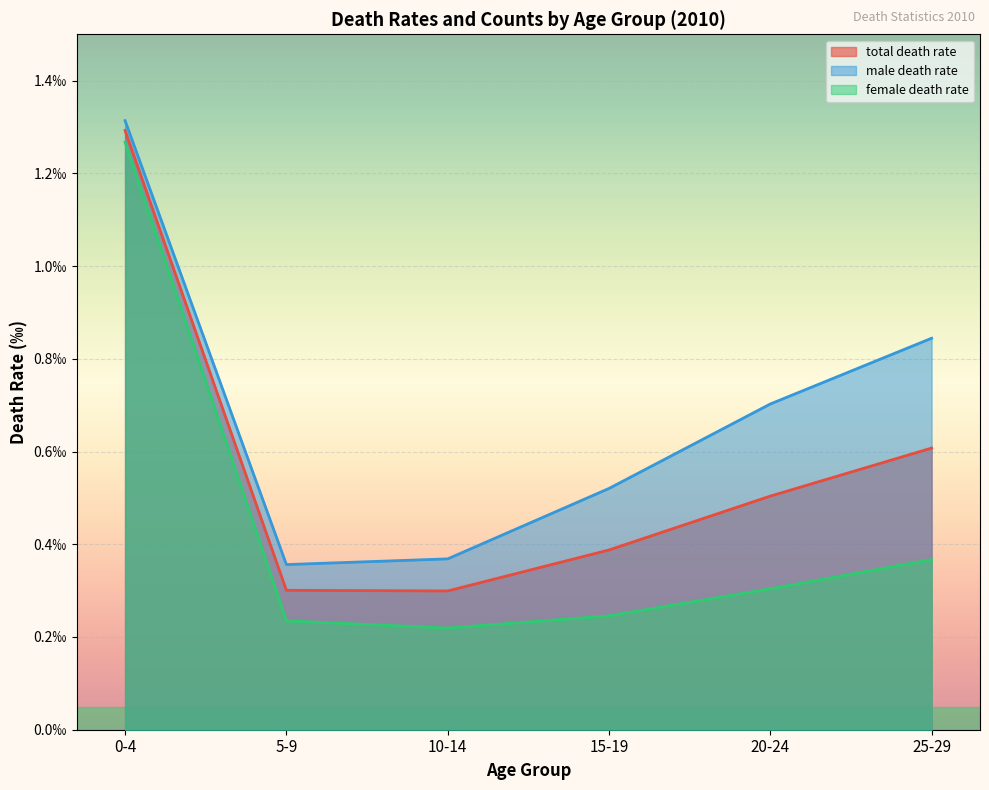

Reading right to left, extract all data points from this chart.

total death rate: 25-29=0.6	20-24=0.5	15-19=0.4	10-14=0.3	5-9=0.3	0-4=1.3
male death rate: 25-29=0.8	20-24=0.7	15-19=0.5	10-14=0.4	5-9=0.4	0-4=1.3
female death rate: 25-29=0.4	20-24=0.3	15-19=0.2	10-14=0.2	5-9=0.2	0-4=1.3